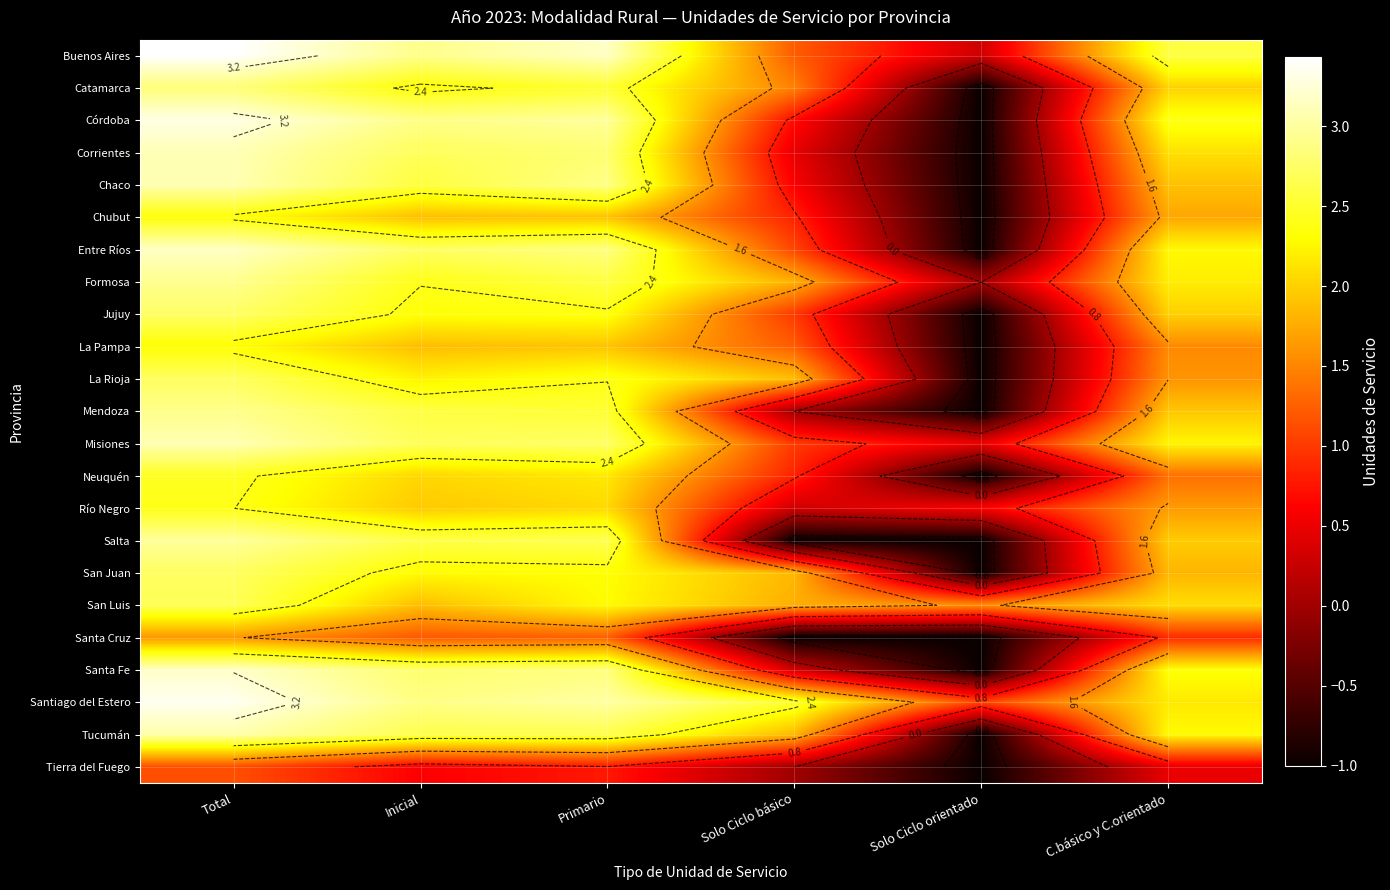

Is the value of Salta at Total greater than the value of La Pampa at Solo Ciclo orientado?

Yes